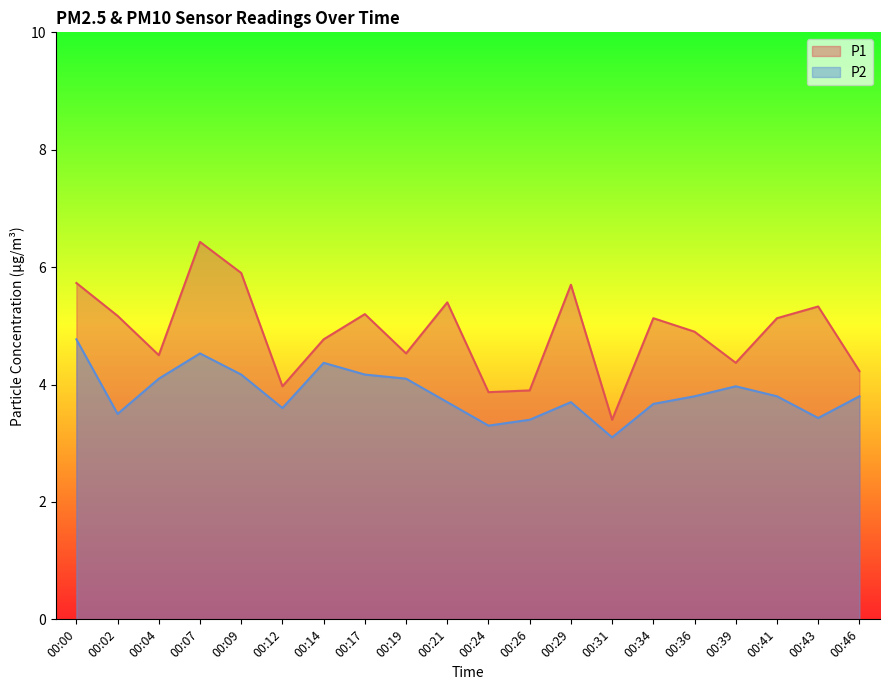

List the labels in order of P1 value, largest first.

00:07, 00:09, 00:00, 00:29, 00:21, 00:43, 00:17, 00:02, 00:34, 00:41, 00:36, 00:14, 00:19, 00:04, 00:39, 00:46, 00:12, 00:26, 00:24, 00:31